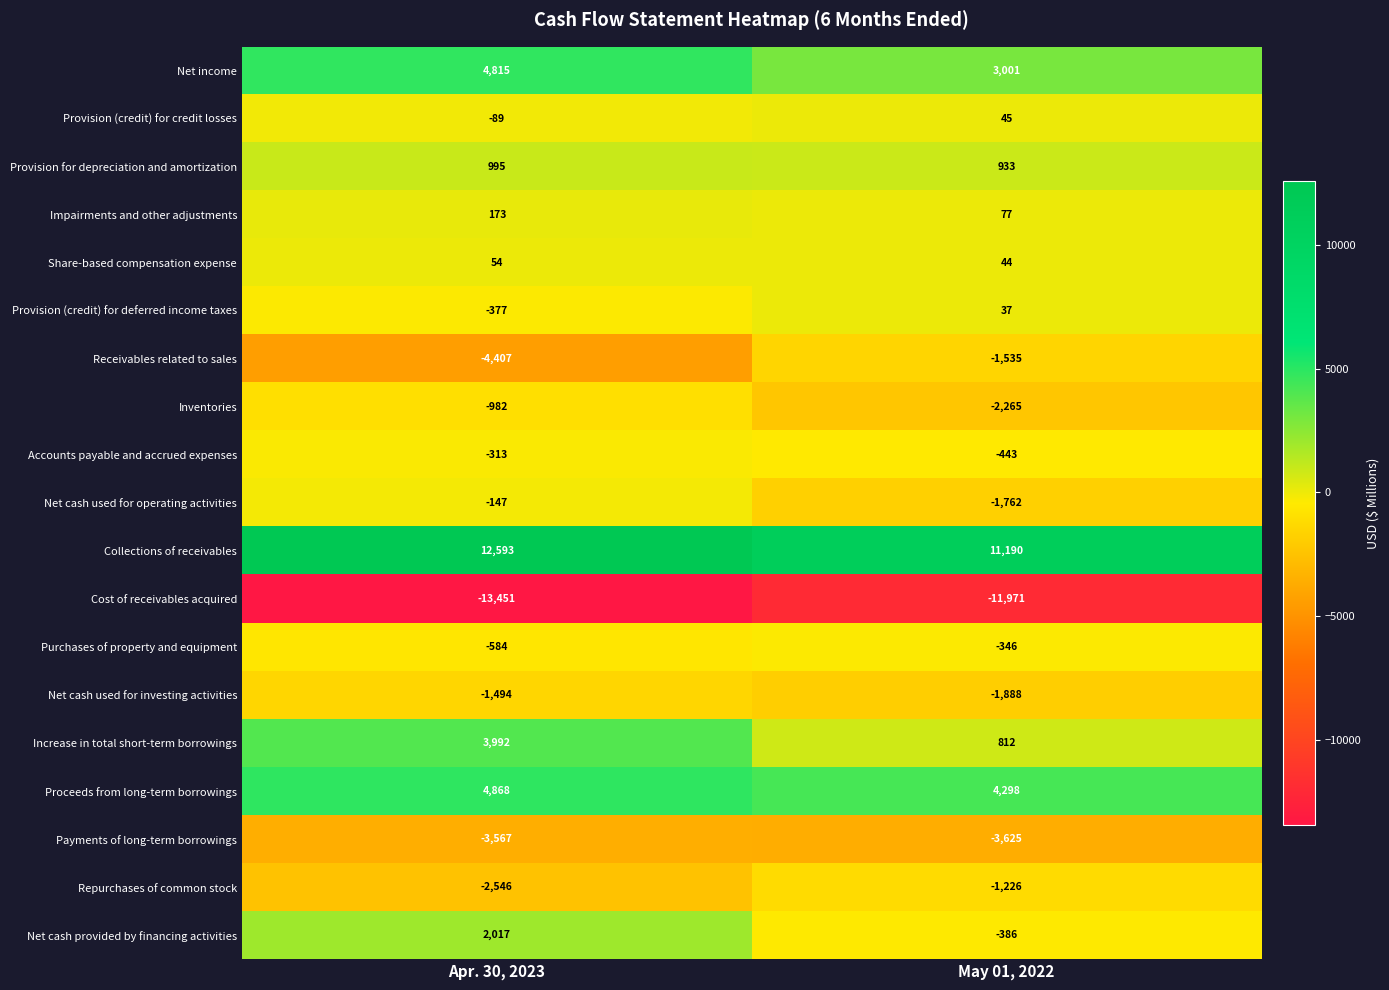

Rank the series by their maximum value, from highest to lowest.

Collections of receivables, Proceeds from long-term borrowings, Net income, Increase in total short-term borrowings, Net cash provided by financing activities, Provision for depreciation and amortization, Impairments and other adjustments, Share-based compensation expense, Provision (credit) for credit losses, Provision (credit) for deferred income taxes, Net cash used for operating activities, Accounts payable and accrued expenses, Purchases of property and equipment, Inventories, Repurchases of common stock, Net cash used for investing activities, Receivables related to sales, Payments of long-term borrowings, Cost of receivables acquired